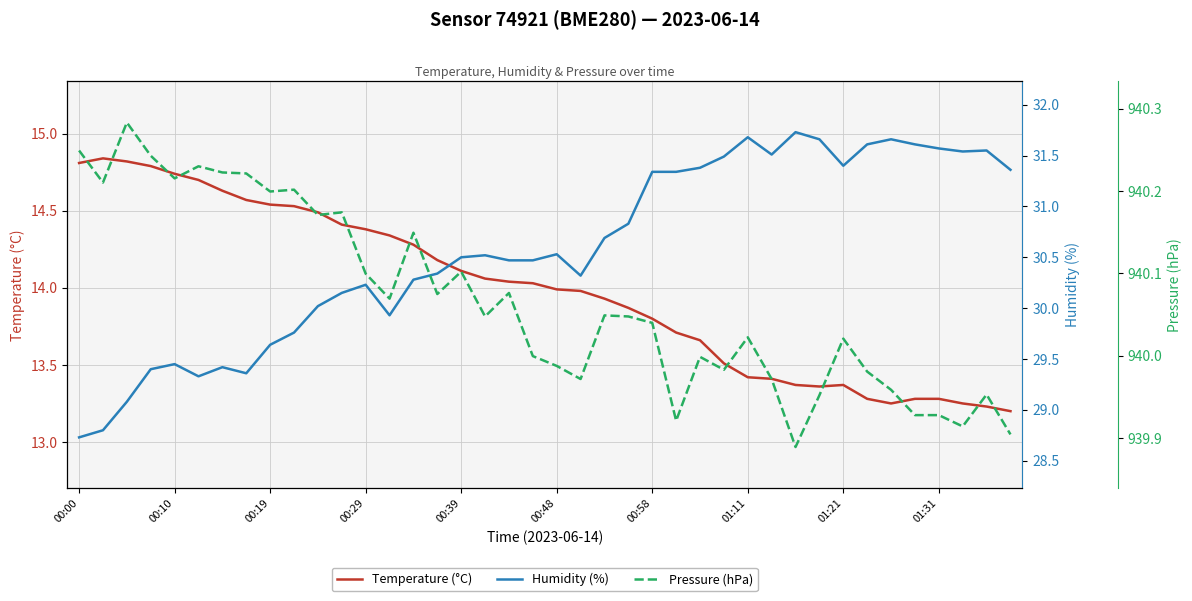

What are all the series names shown in the legend?

Temperature (°C), Humidity (%), Pressure (hPa)